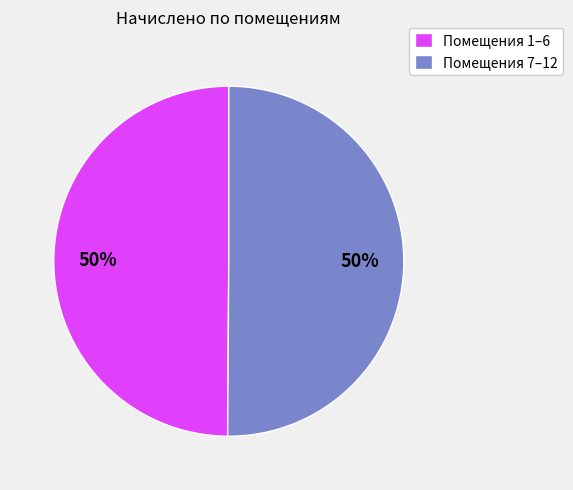

What is the ratio of the value at Помещения 7–12 to the value at Помещения 1–6?

1.0